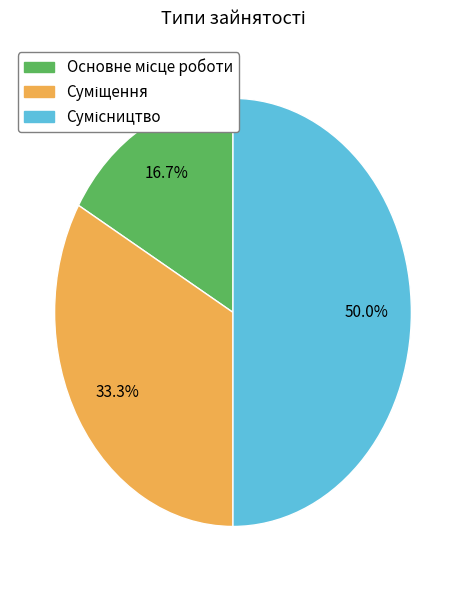

What is the largest slice in the pie chart?

Сумісництво